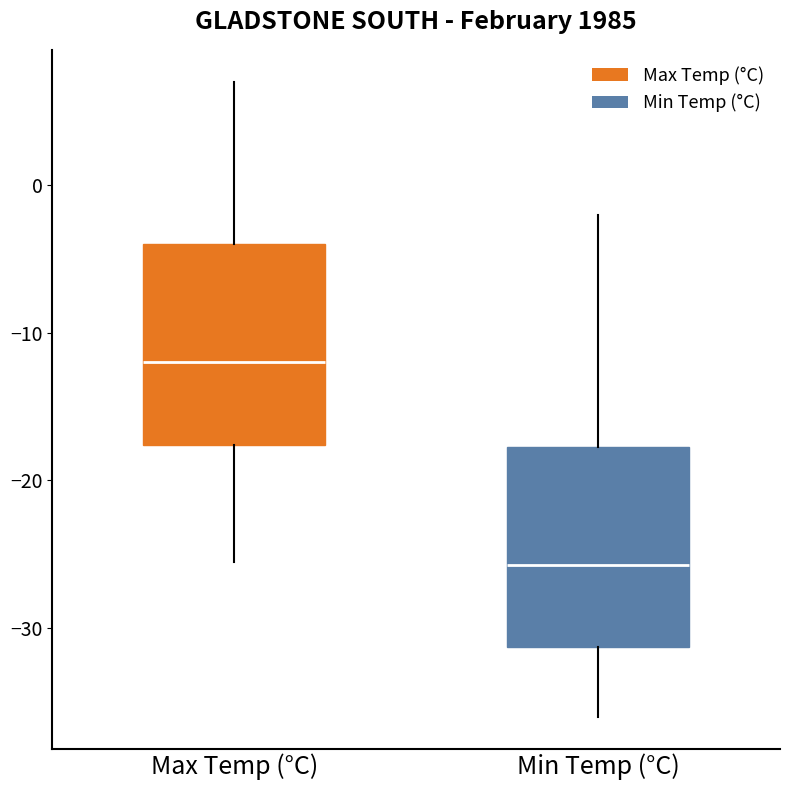

Reading left to right, read every box against the y-axis: the position of its median line, the range the box covers, and the ends of its whiskers. The values are not printed on the chart, so give them approximately, as read against the axis.

Max Temp (°C): median -12, box -18 to -4, whiskers -25 to 7
Min Temp (°C): median -26, box -31 to -18, whiskers -36 to -2